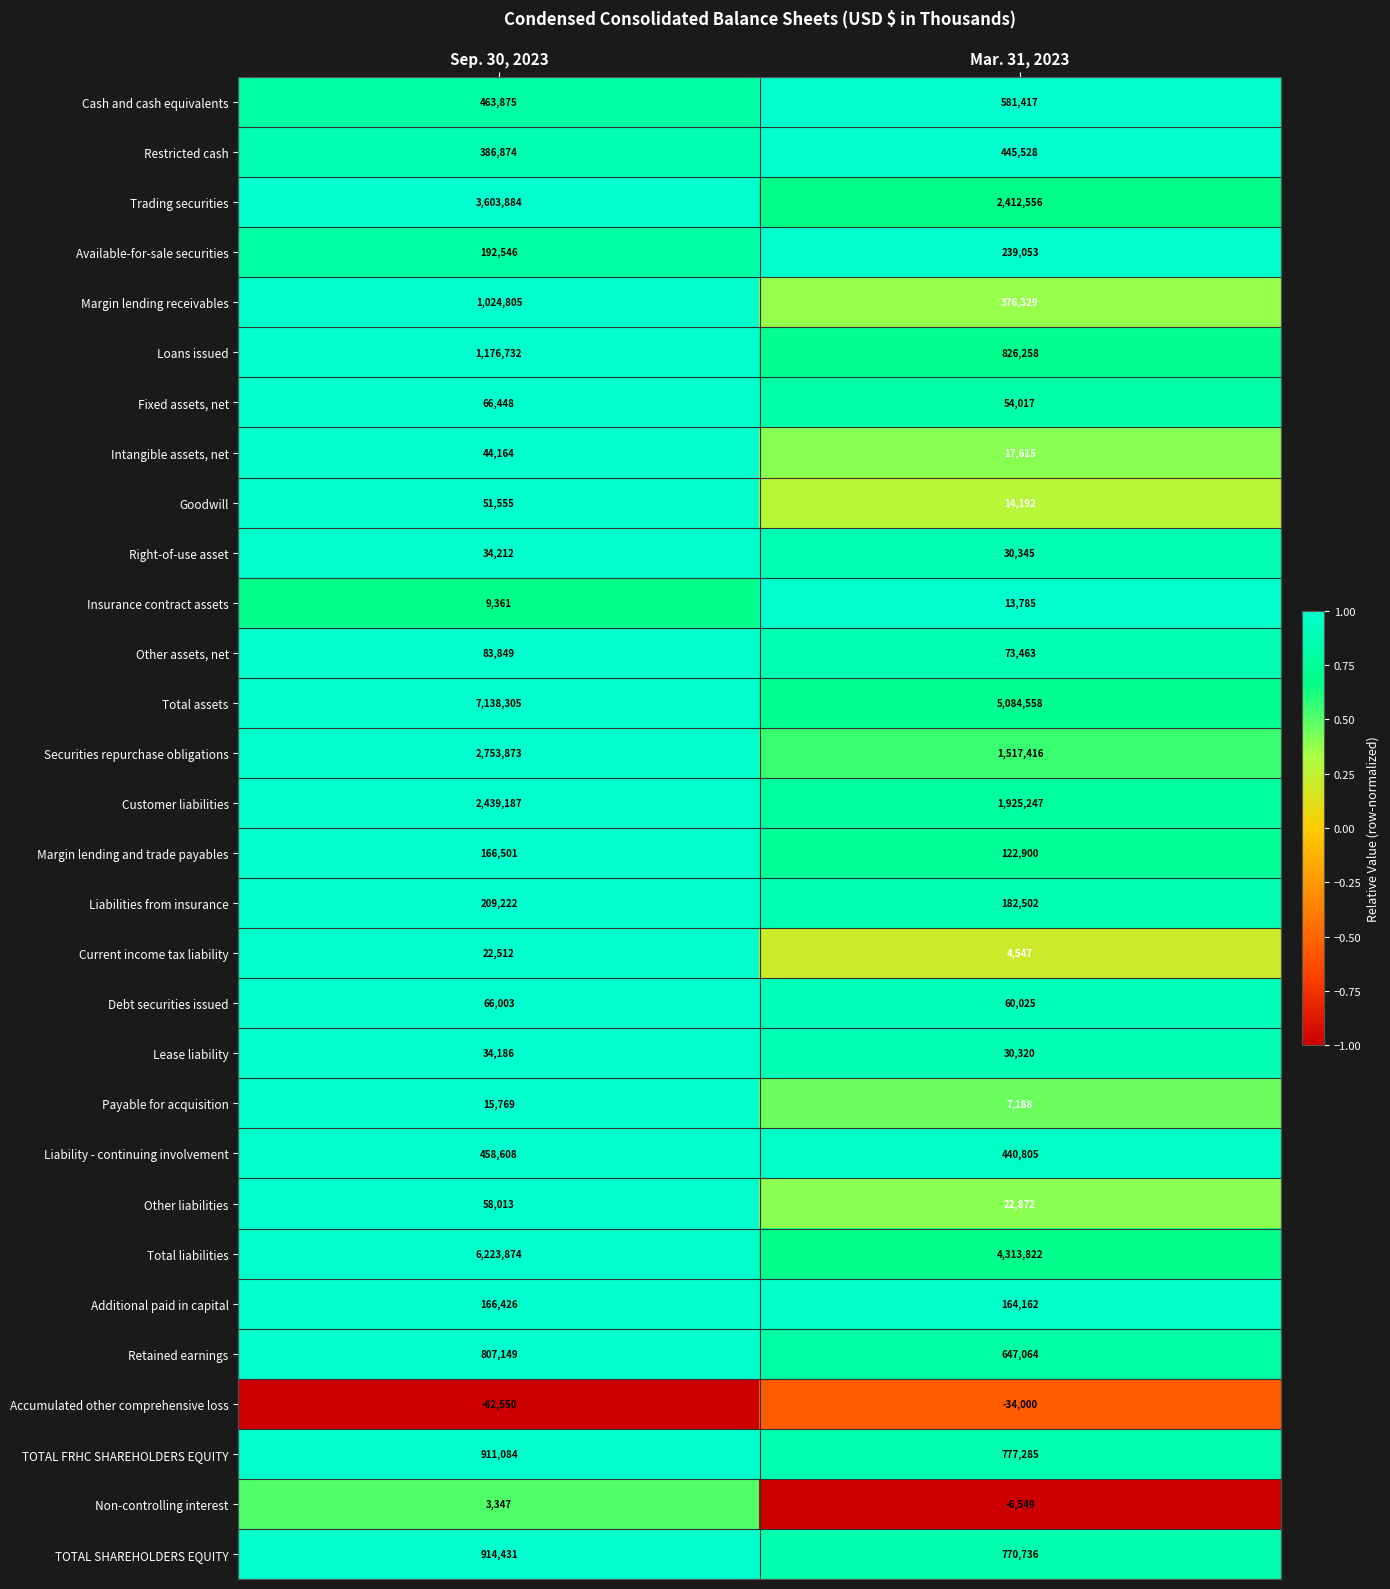

Which series has the widest spread of values?

Total assets